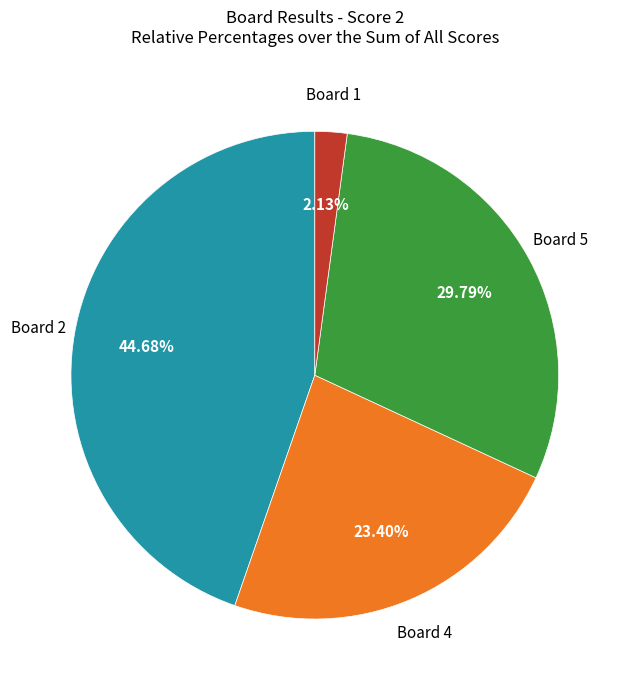

Is there any slice that represents more than half of the pie?

No